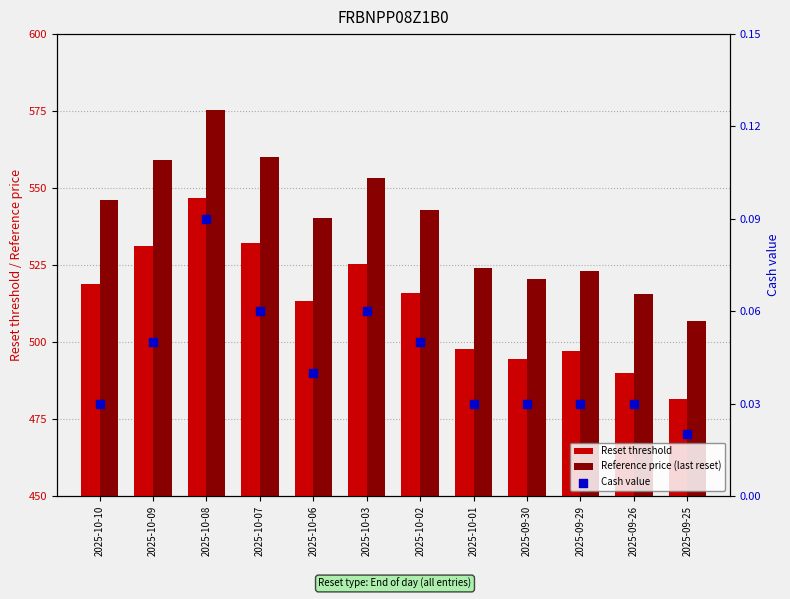

At how many categories does at least one series exceed 499?

12